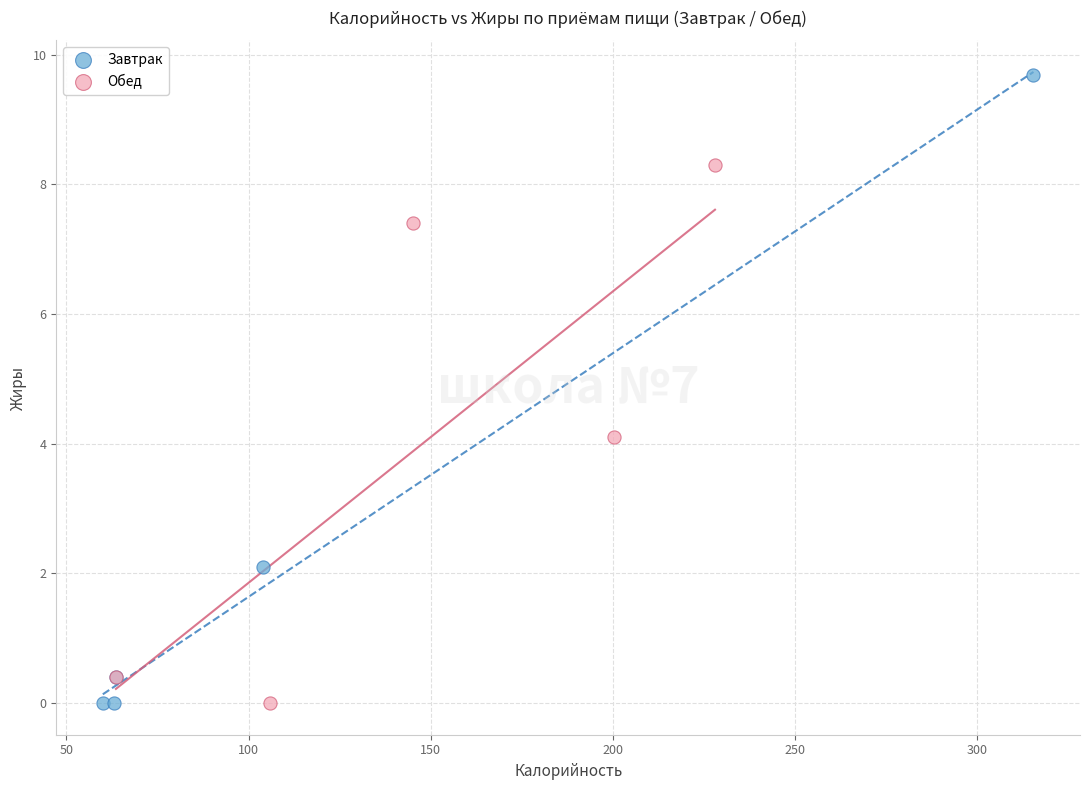

What are all the series names shown in the legend?

Завтрак, Обед